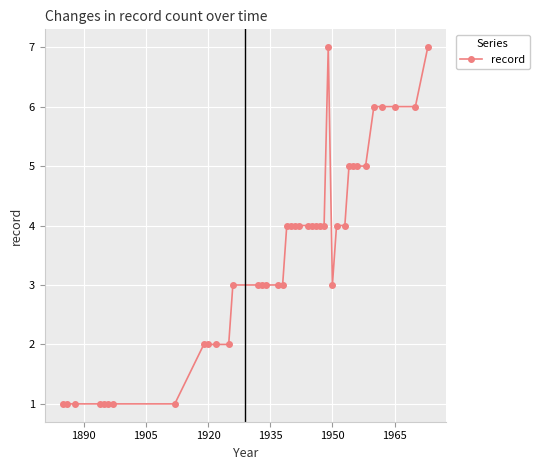

What is the greatest value displayed?

7